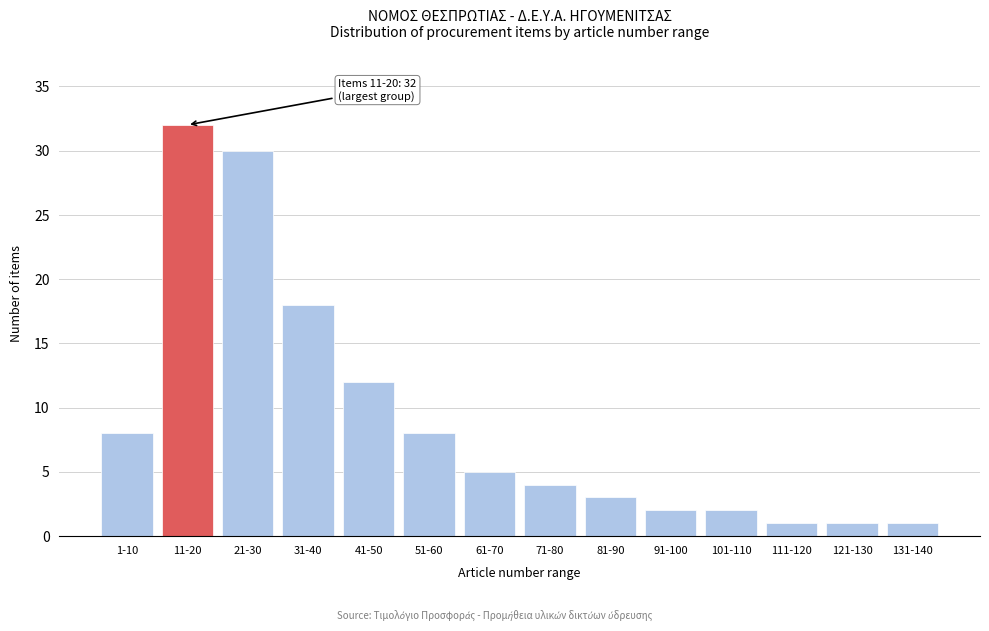

Reading left to right, transcribe all the data shown in this chart.

1-10=8	11-20=32	21-30=30	31-40=18	41-50=12	51-60=8	61-70=5	71-80=4	81-90=3	91-100=2	101-110=2	111-120=1	121-130=1	131-140=1